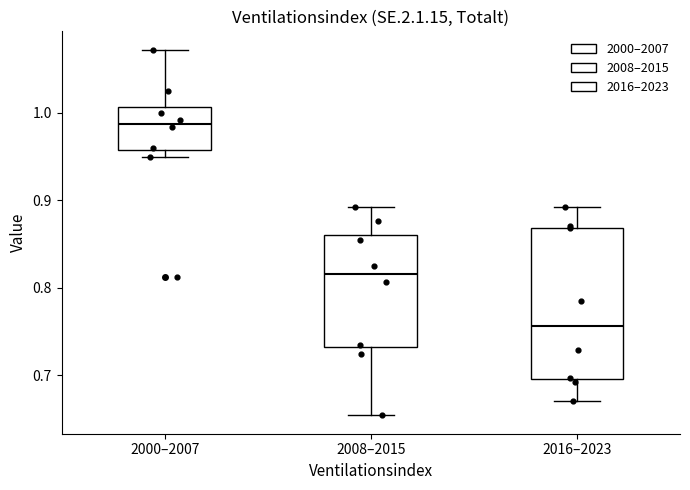

Which box has the lowest median line?

2016–2023